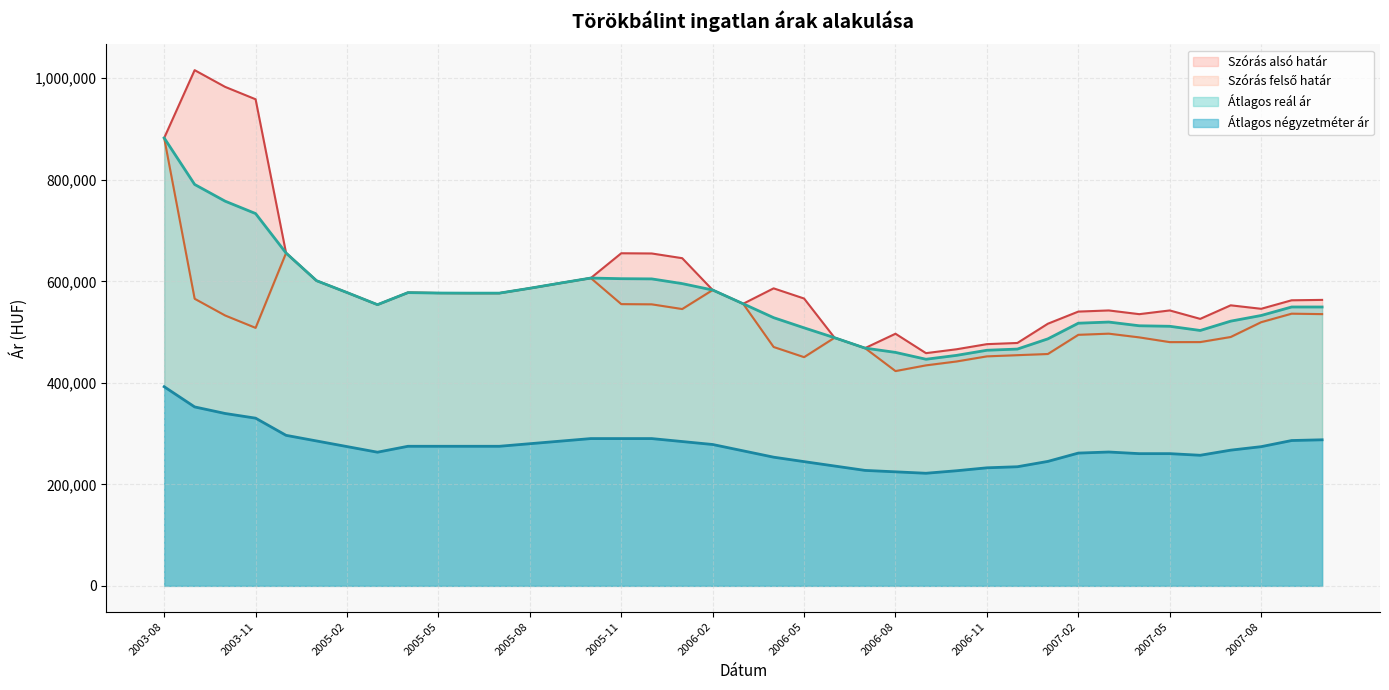

Which category has the highest value across all series?

2003-09